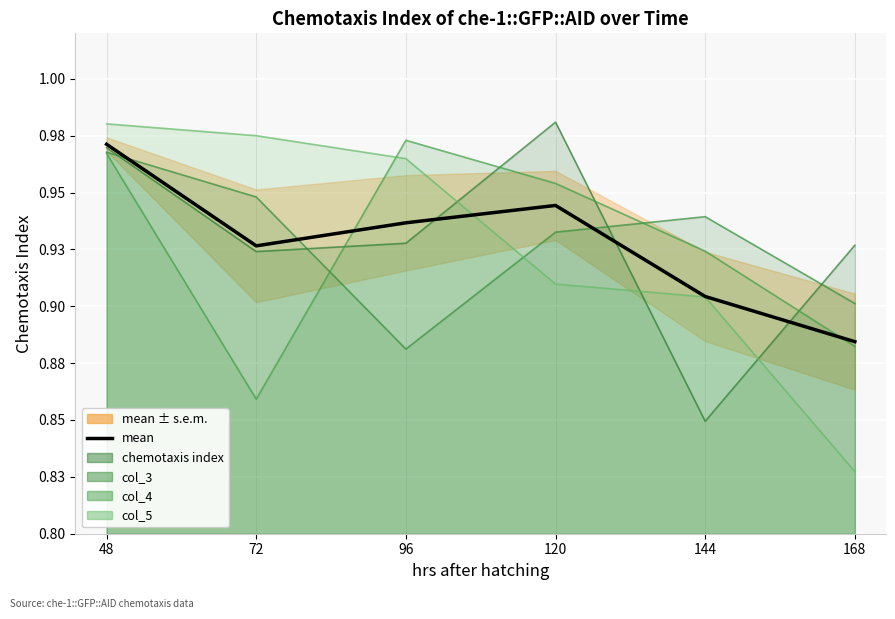

Where is the first local maximum?

120